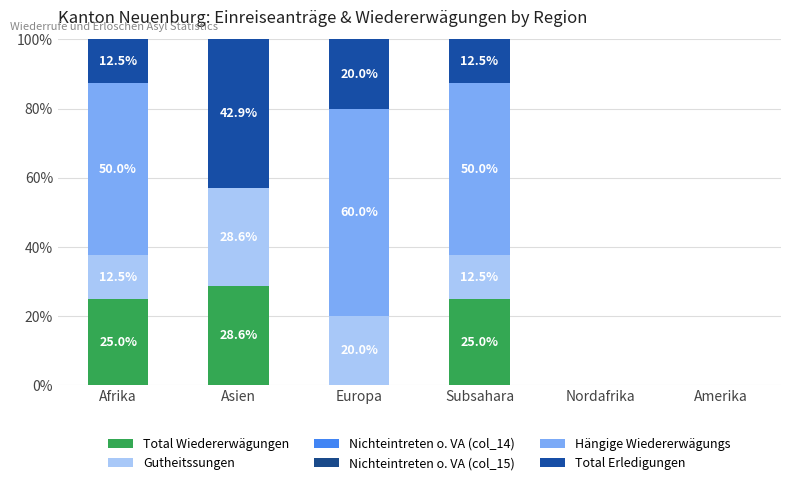

At how many categories does at least one series exceed 37?

4